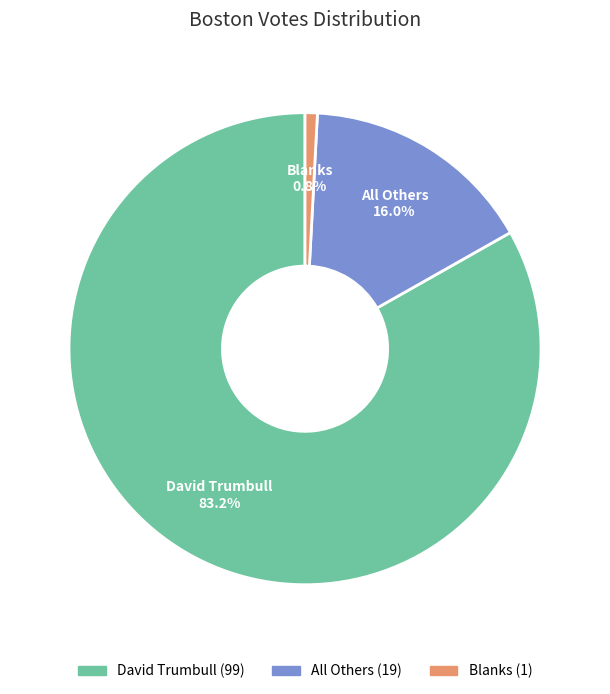

Which slice is the smallest?

Blanks